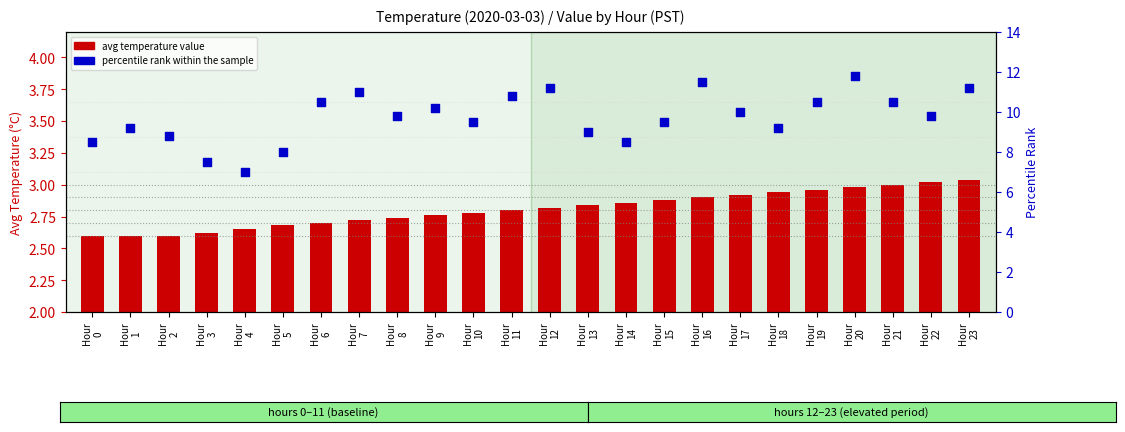

Which series has the widest spread of Y values?

percentile rank within the sample